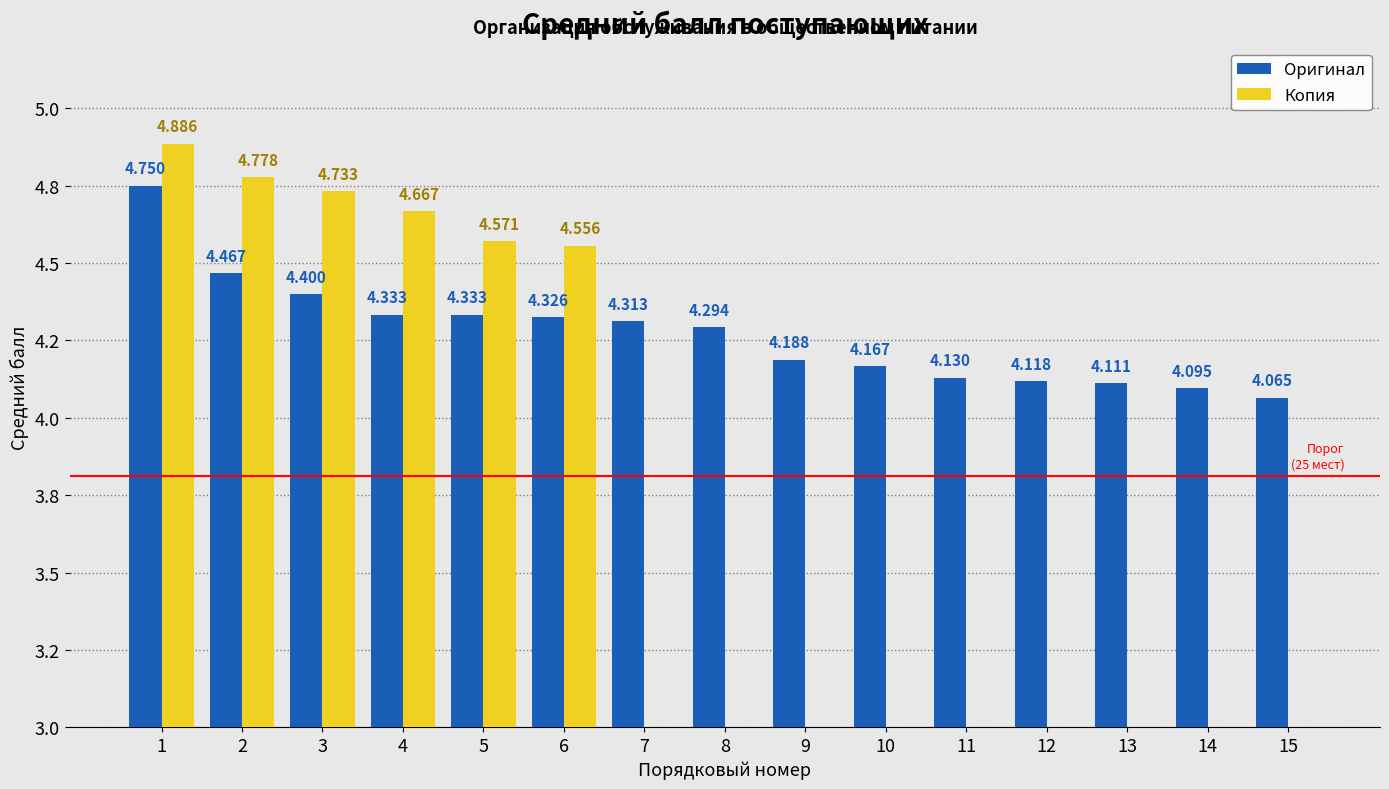

Where is Оригинал nearest to the value 4?

15